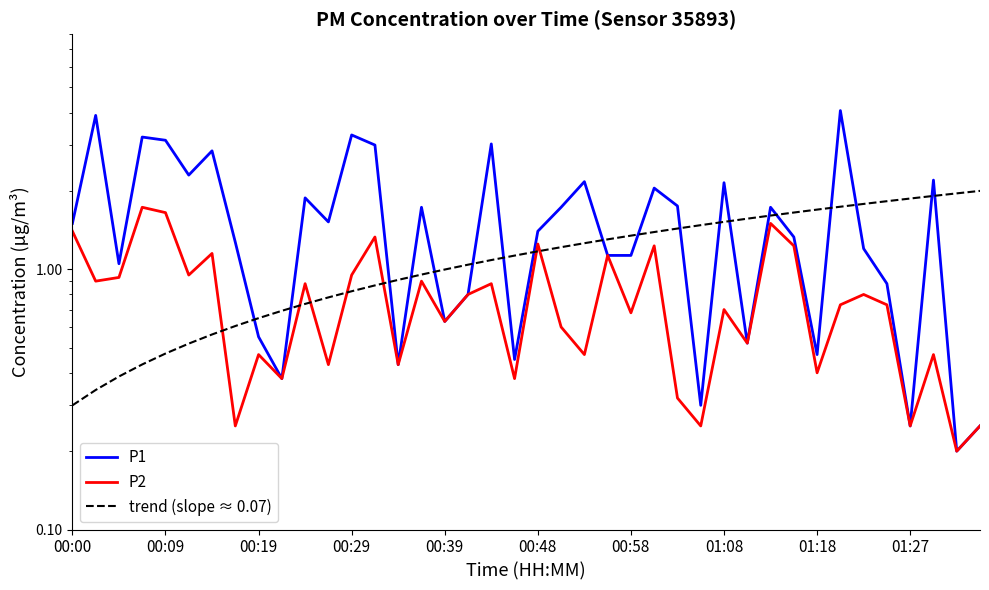

What is the highest value of the P2 series?

1.7